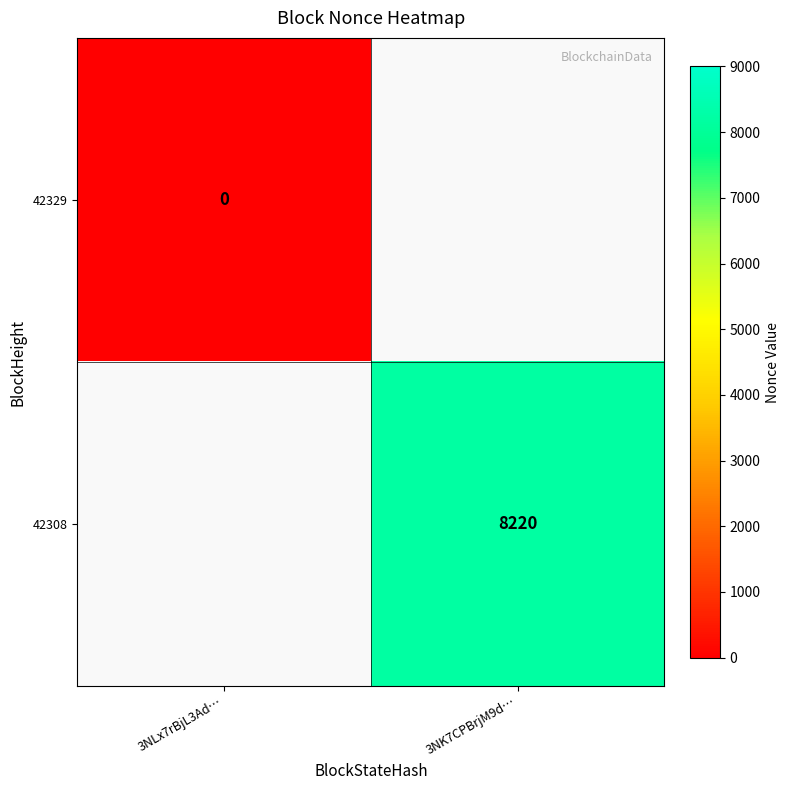

Is it true that 42308 equals 1714.3 at 3NK7CPBrjM9d…?

False